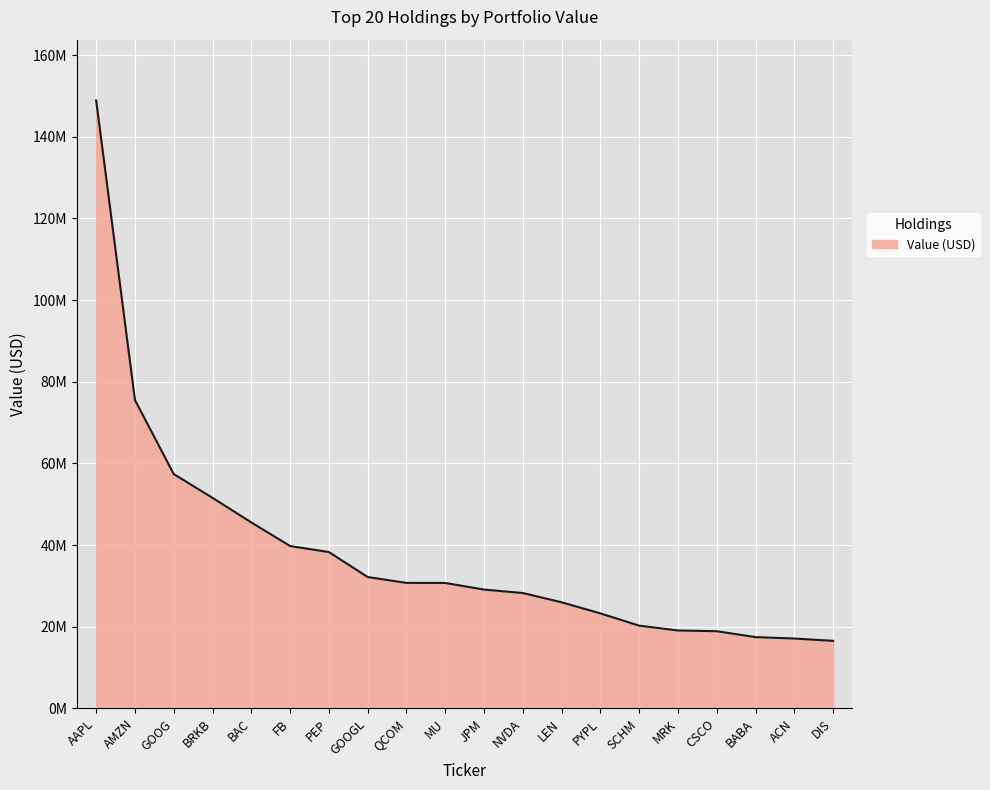

Is this an area chart (filled region under the line)?

Yes